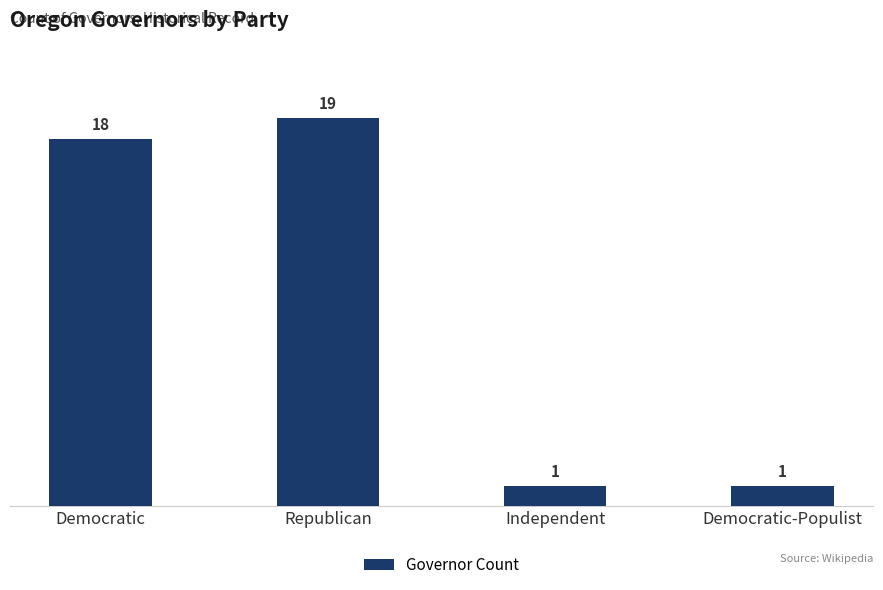

What is the greatest value displayed?

19